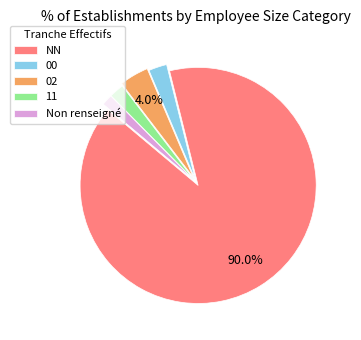

To the nearest percent, what is the average slice percentage?

20%